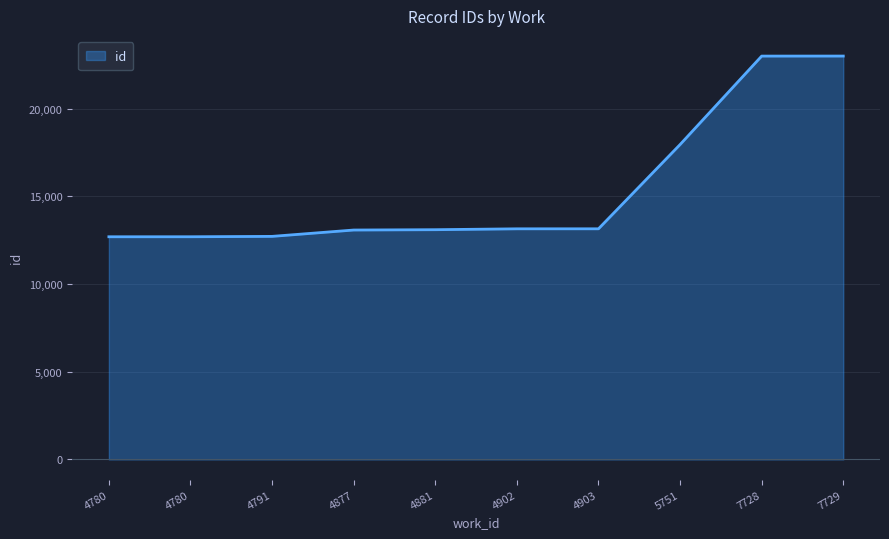

The chart shows a value of 17951 at 5751. True or false?

True